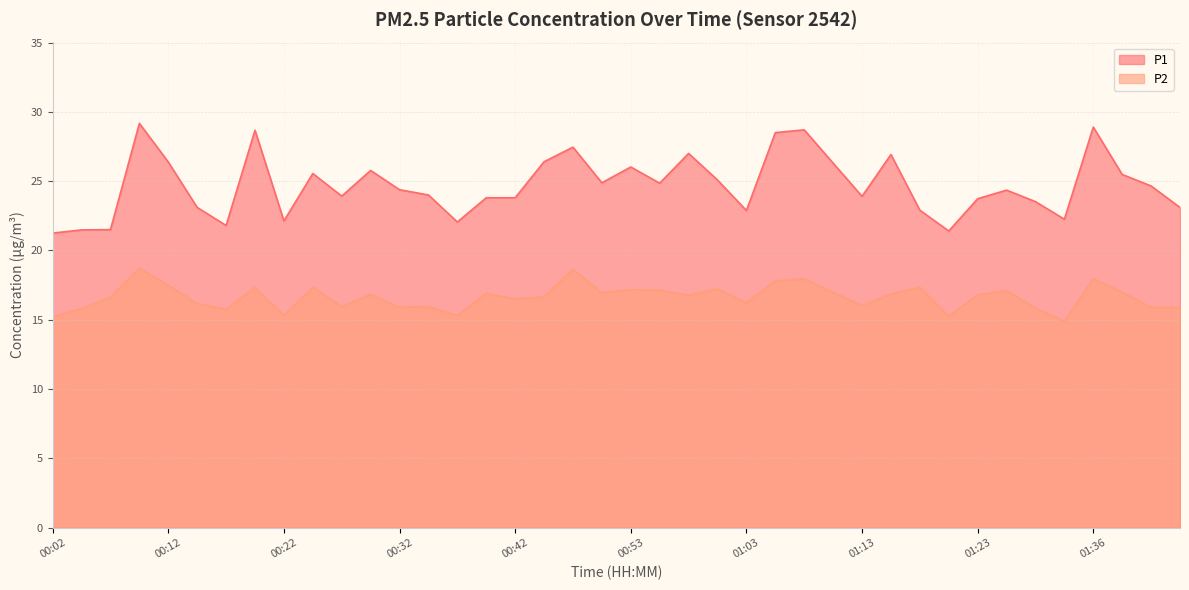

Where is P2 nearest to the value 16?

01:13